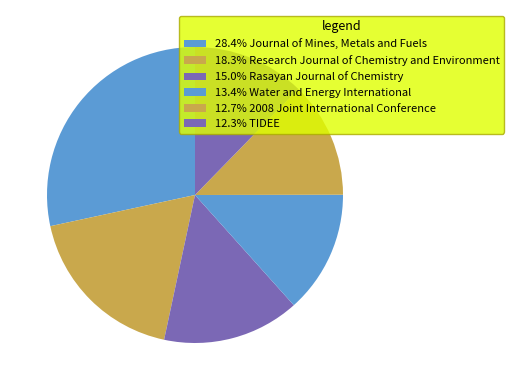

How many slices are in this pie chart?

6